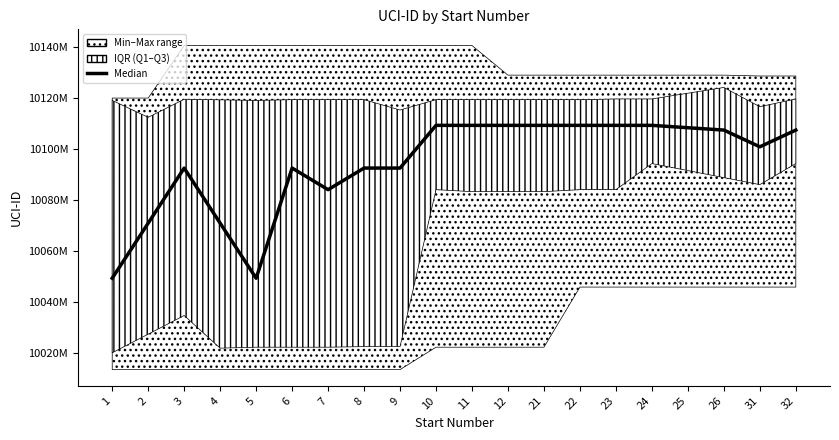

At which category does the data reach its first local valley?

5